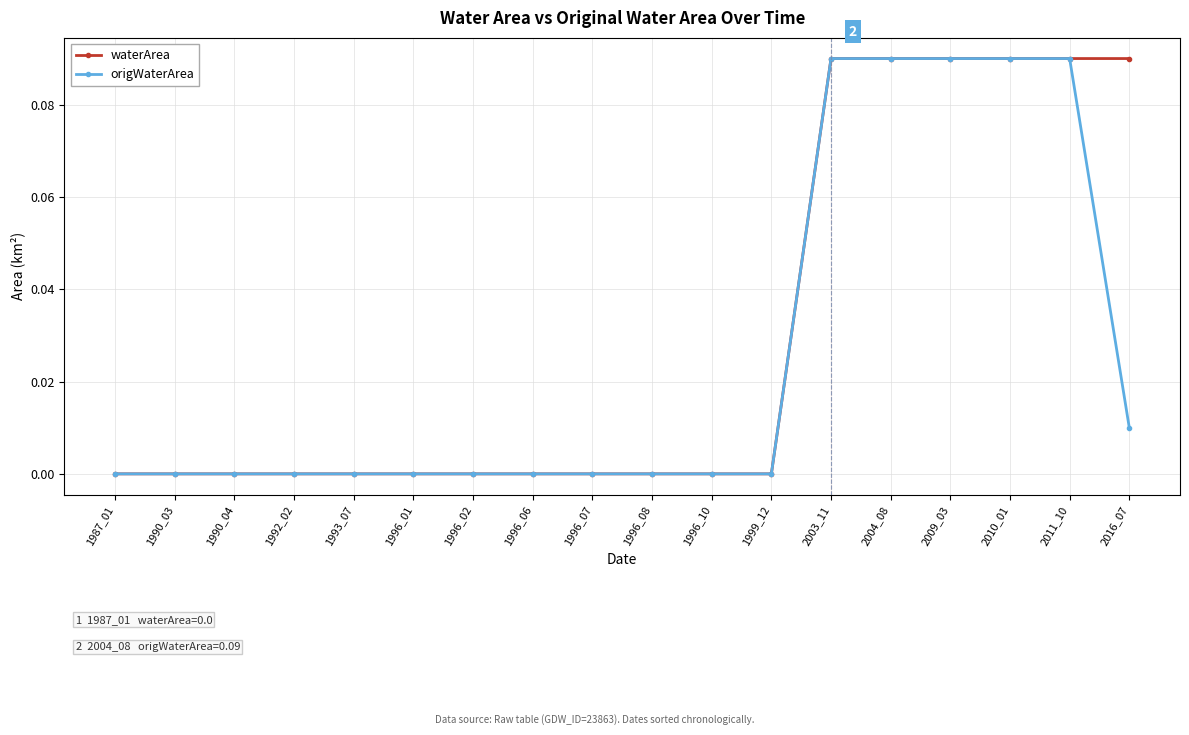

Which series has the largest total across all categories?

waterArea